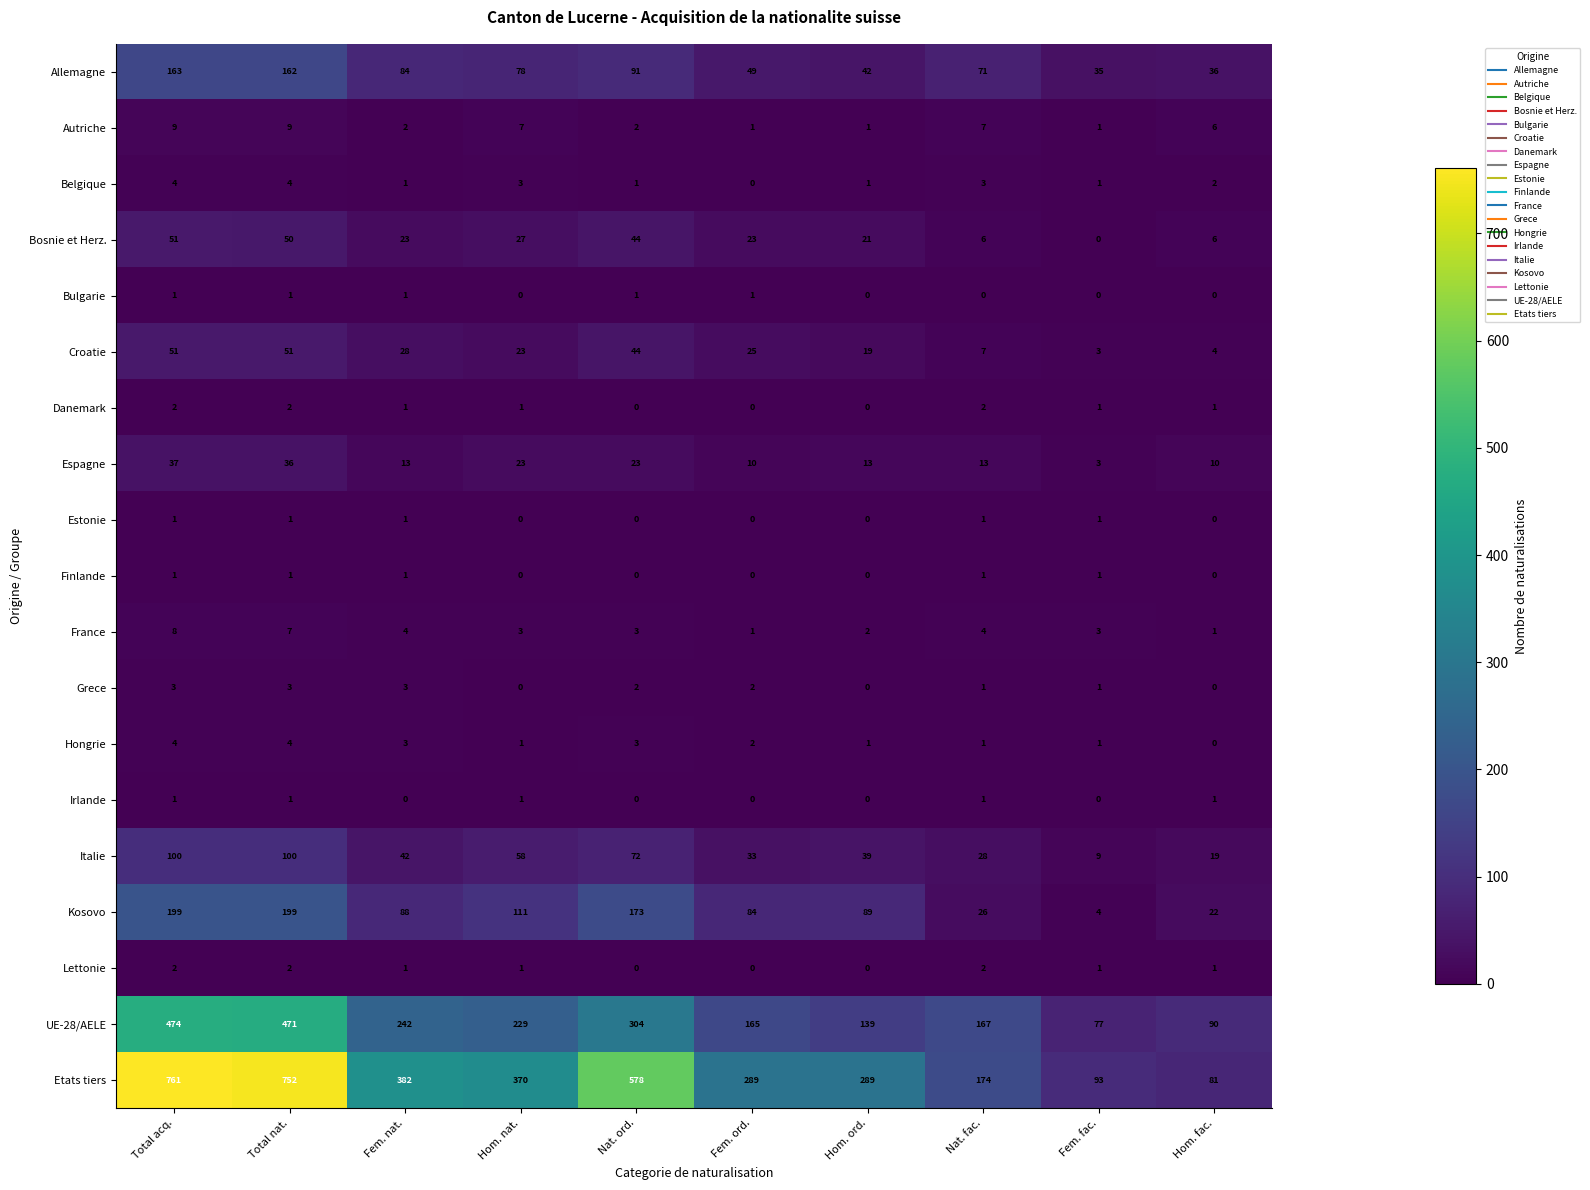

What is the maximum value for Belgique?

4